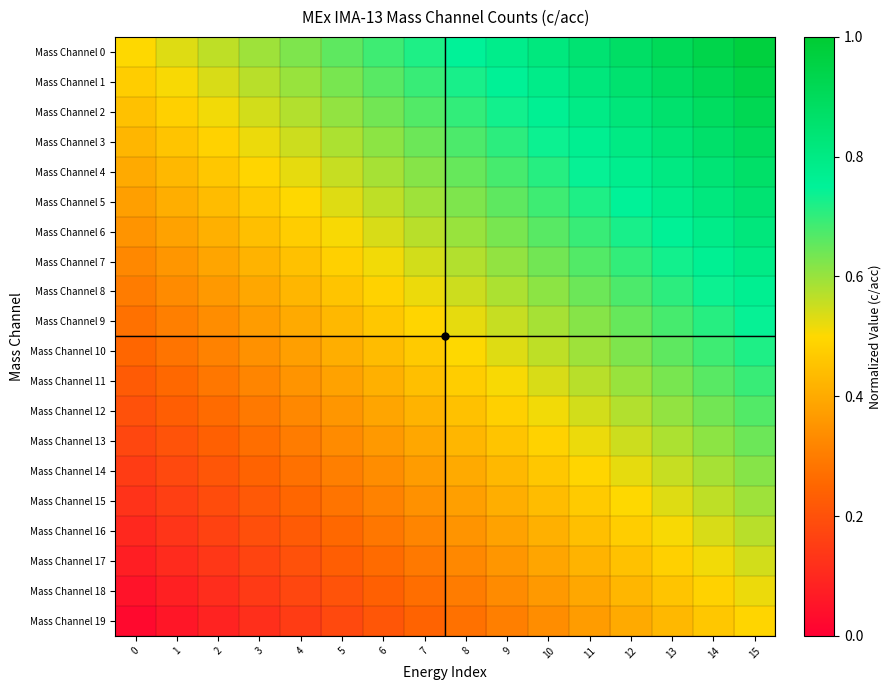

What is the total value across all series at 3?

7.1